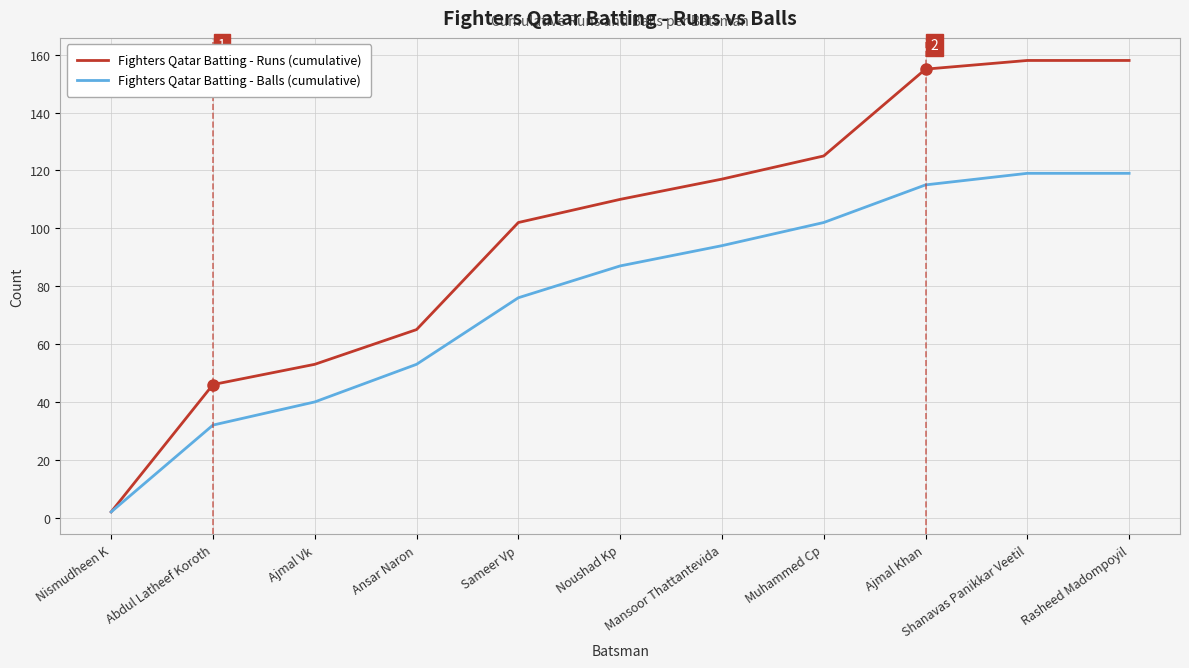

Is it true that Fighters Qatar Batting - Balls (cumulative) equals 136 at Mansoor Thattantevida?

False